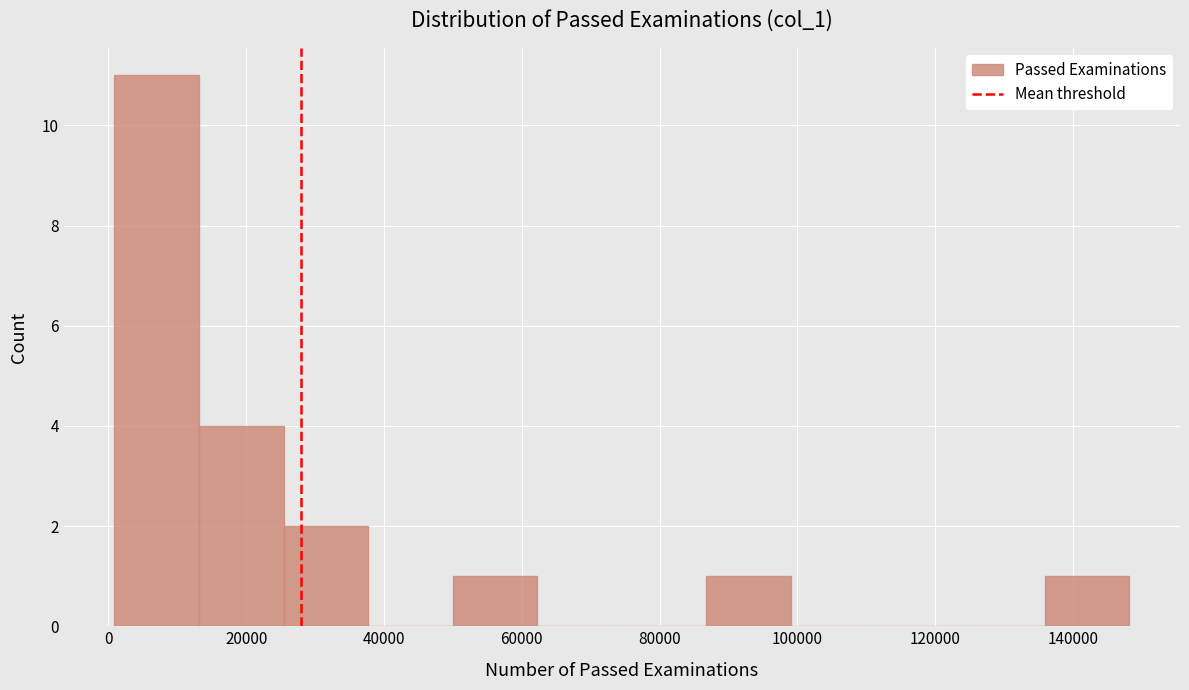

Reading left to right, transcribe this chart: for each bar, give the range it covers on the x-axis and its height. Neither the bar edges nor the heights are printed on the chart, so give them approximately, as read against the axes.

0 to 14000: 11
14000 to 26000: 4
26000 to 38000: 2
38000 to 50000: 0
50000 to 62000: 1
62000 to 74000: 0
74000 to 86000: 0
86000 to 100000: 1
100000 to 112000: 0
112000 to 124000: 0
124000 to 136000: 0
136000 to 148000: 1